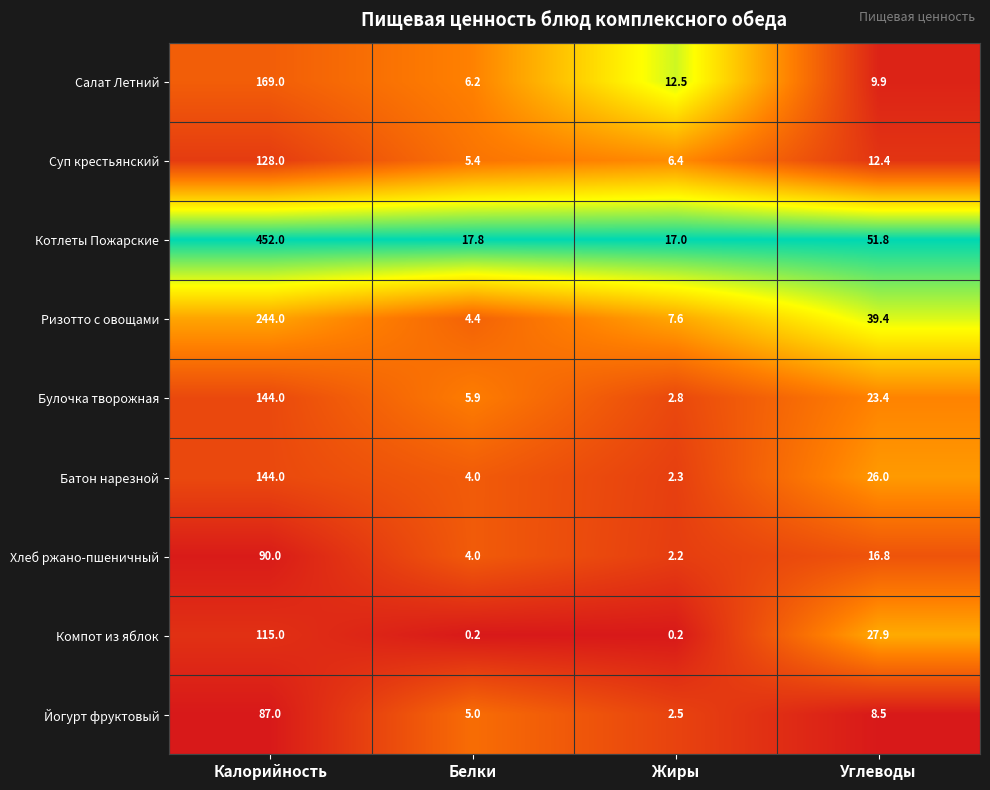

What is the difference between the maximum and minimum values in the Йогурт фруктовый series?

84.5